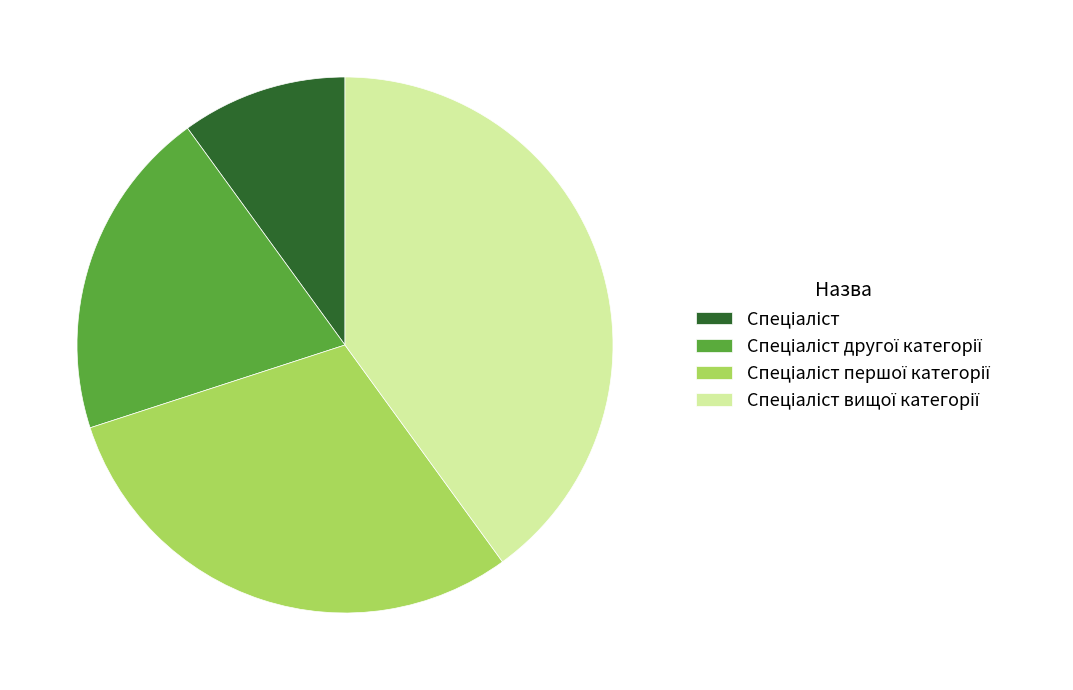

Is it true that Спеціаліст першої категорії is 30% of the pie?

True